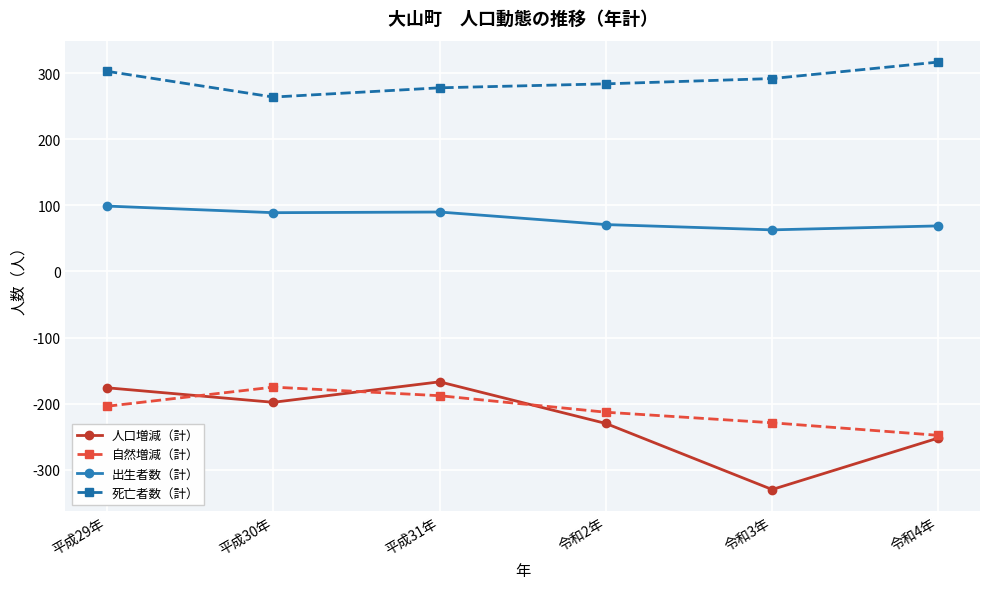

True or false: 出生者数（計） and 自然増減（計） cross at least once.

False